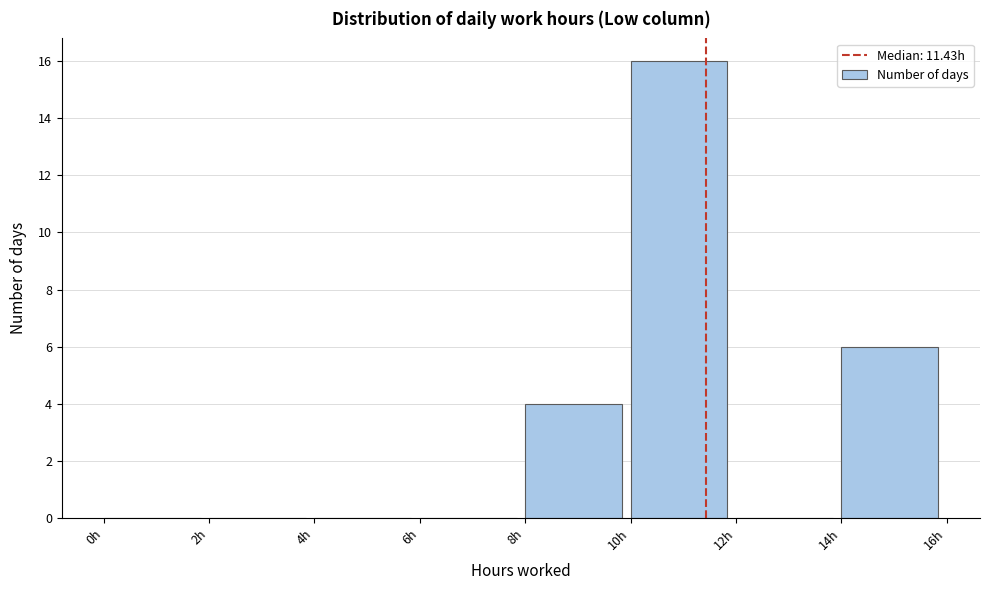

Reading left to right, list every bar in this chart as the range it spans on the x-axis followed by its height. The values are not printed on the chart, so give them approximately, as read against the axis.

0 to 2: 0
2 to 4: 0
4 to 6: 0
6 to 8: 0
8 to 10: 4
10 to 12: 16
12 to 14: 0
14 to 16: 6